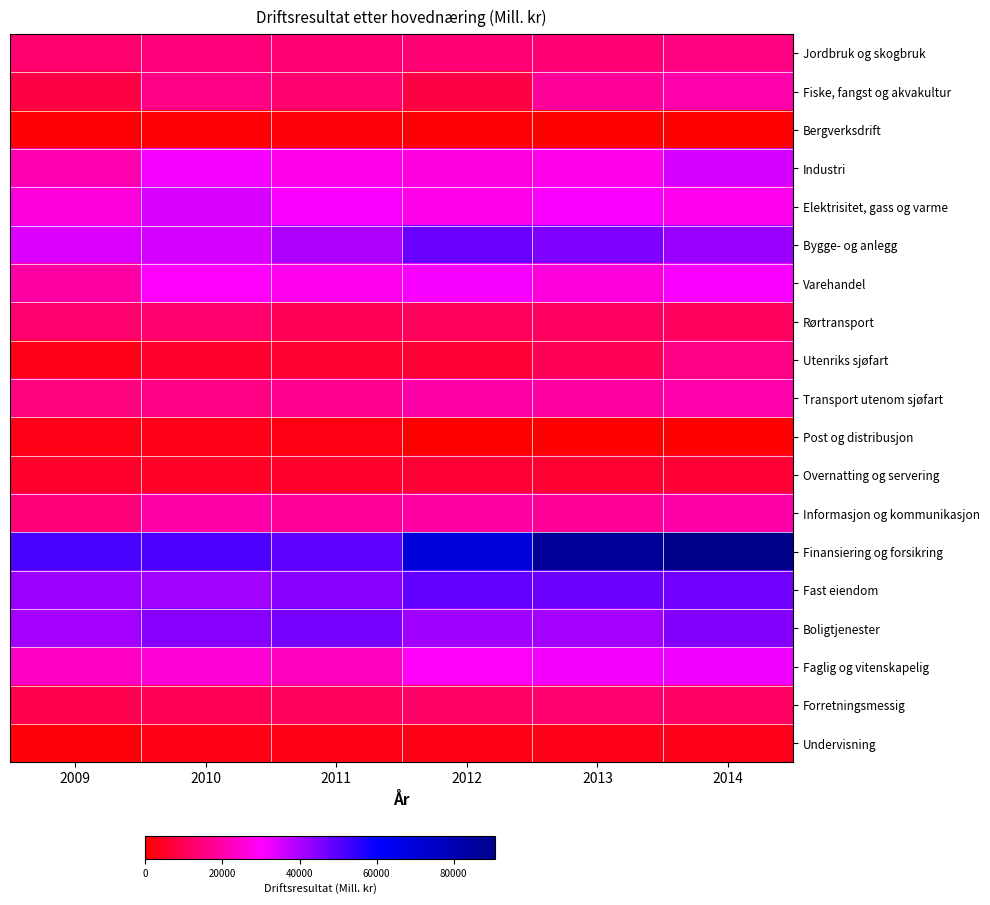

List the series in order of their peak value, highest first.

Finansiering og forsikring, Fast eiendom, Bygge- og anlegg, Boligtjenester, Industri, Elektrisitet, gass og varme, Faglig og vitenskapelig, Varehandel, Fiske, fangst og akvakultur, Transport utenom sjøfart, Informasjon og kommunikasjon, Utenriks sjøfart, Jordbruk og skogbruk, Forretningsmessig, Rørtransport, Overnatting og servering, Undervisning, Post og distribusjon, Bergverksdrift